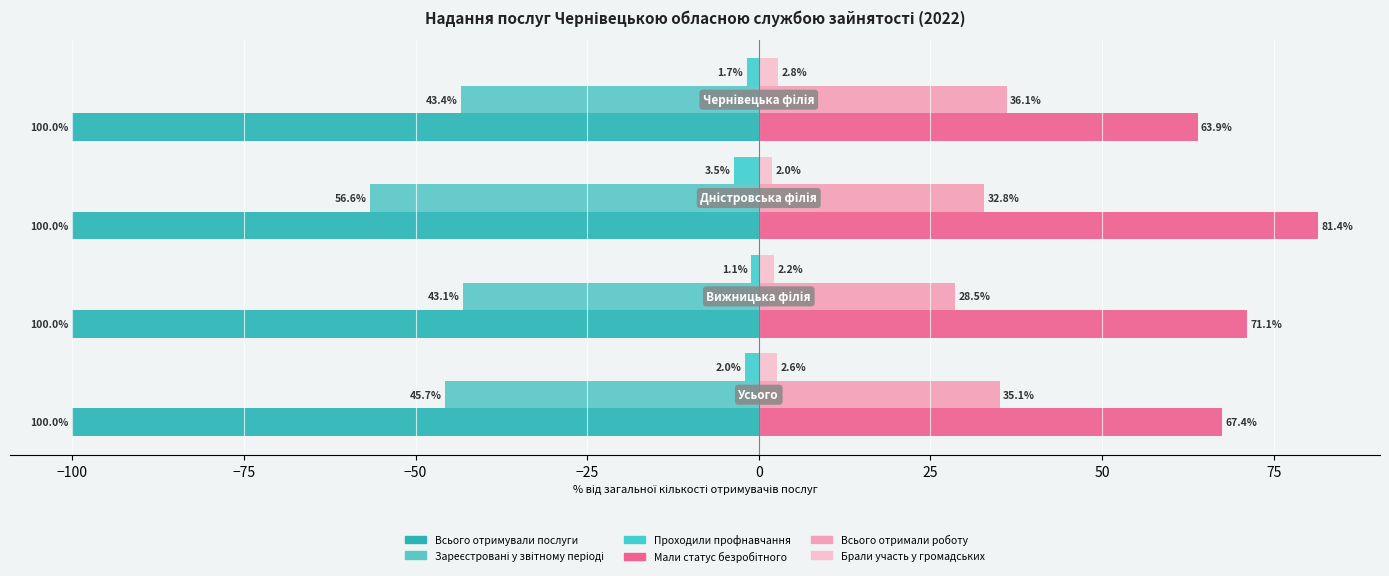

How many data points does each series have?

4